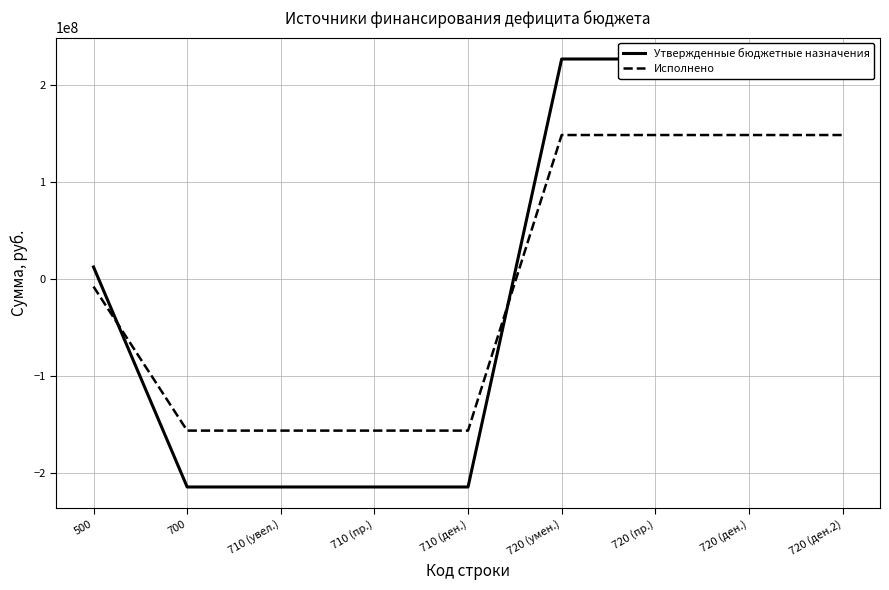

Rank the categories by Утвержденные бюджетные назначения value from lowest to highest.

700, 710 (увел.), 710 (пр.), 710 (ден.), 500, 720 (умен.), 720 (пр.), 720 (ден.), 720 (ден.2)